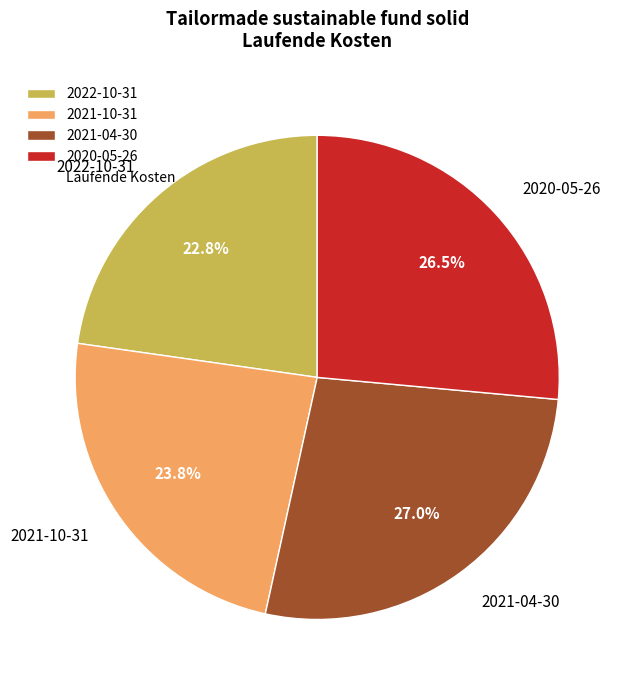

What is the total percentage of 2022-10-31 and 2021-10-31?

46.6%